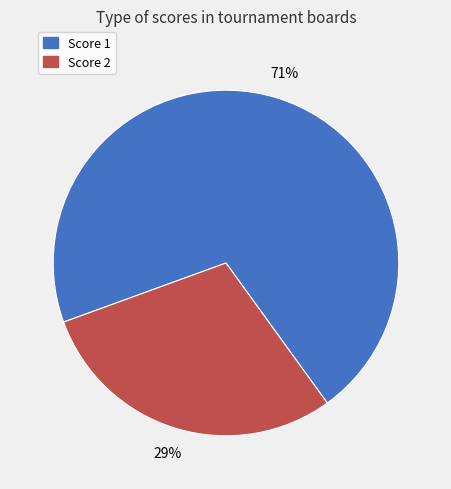

Which category has the smallest portion of the pie?

Score 2